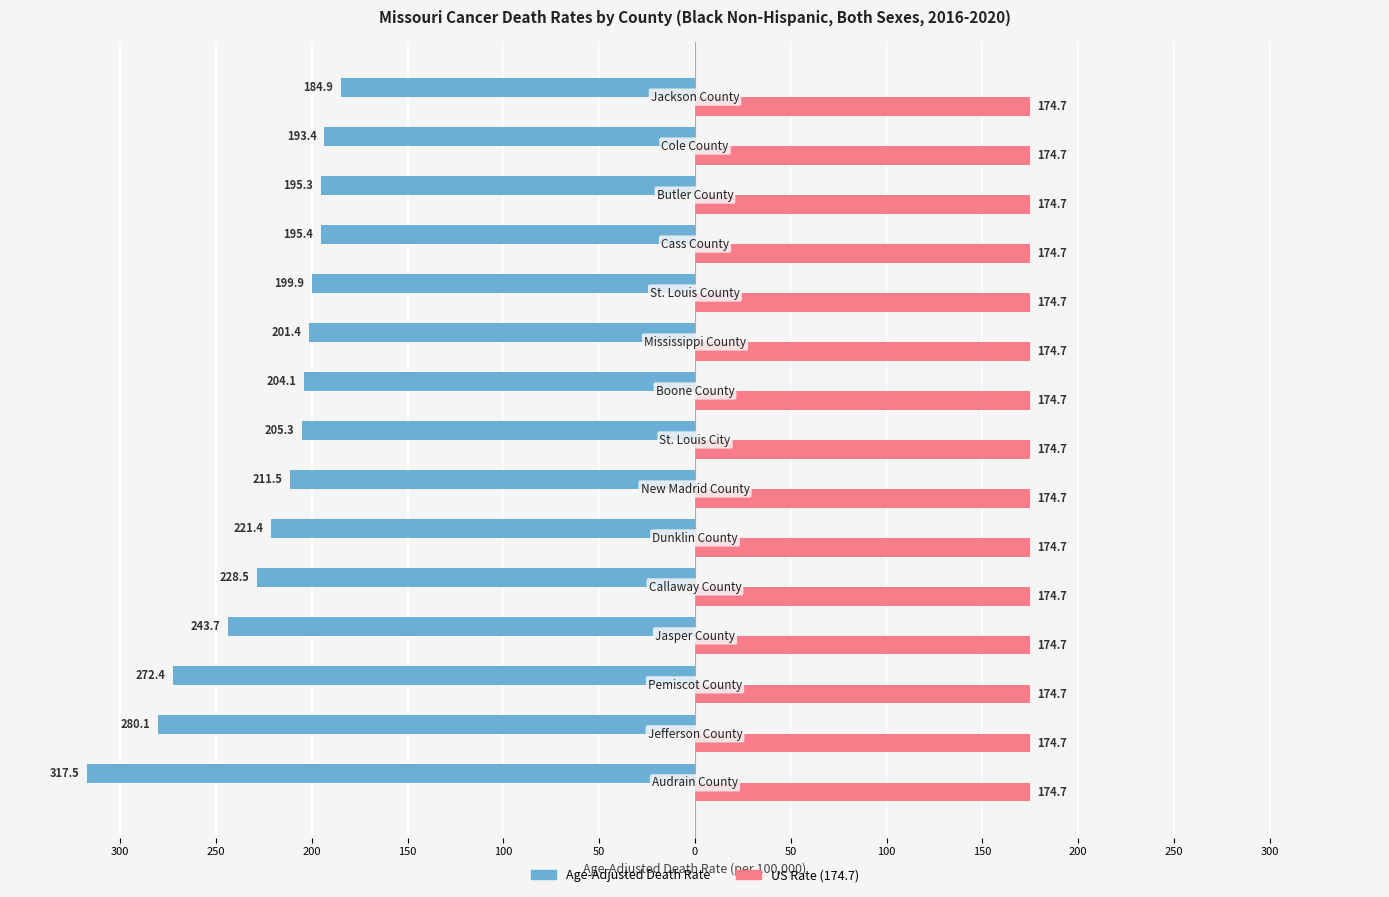

What are all the series names shown in the legend?

Age-Adjusted Death Rate, US Rate (174.7)